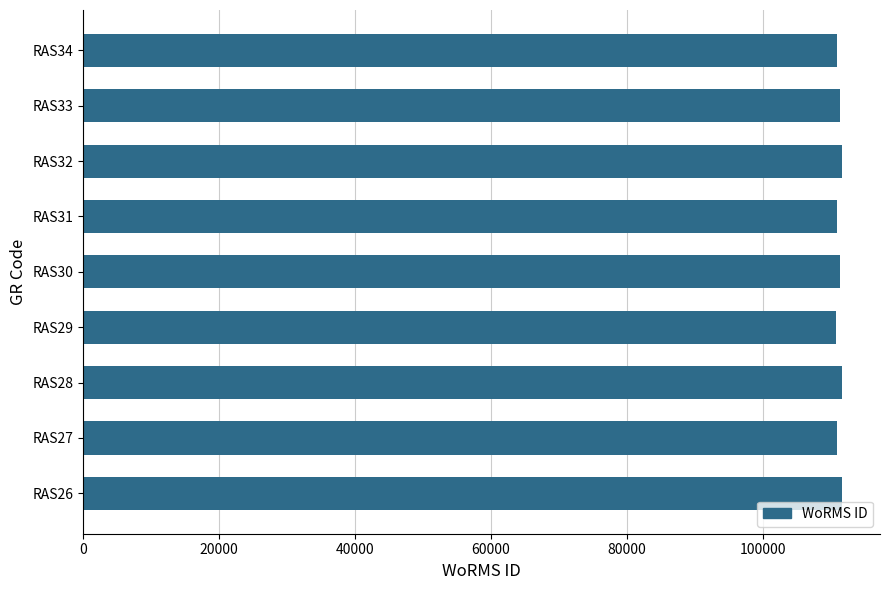

What is the minimum value shown in the chart?

110731